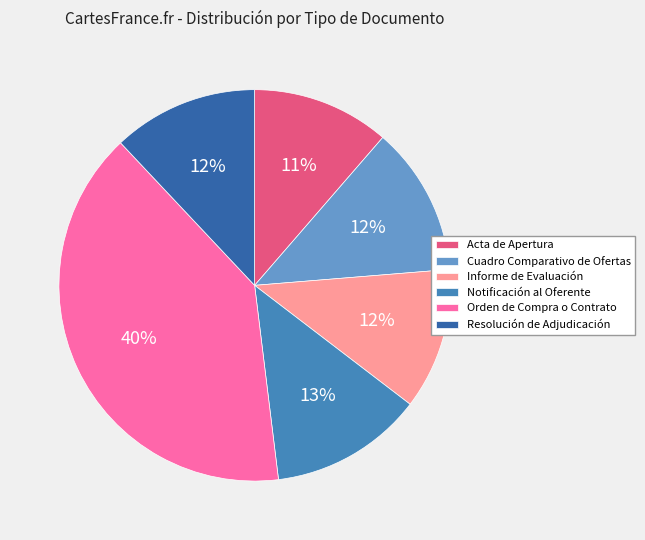

Is the sum of Resolución de Adjudicación and Orden de Compra o Contrato greater than half?

Yes